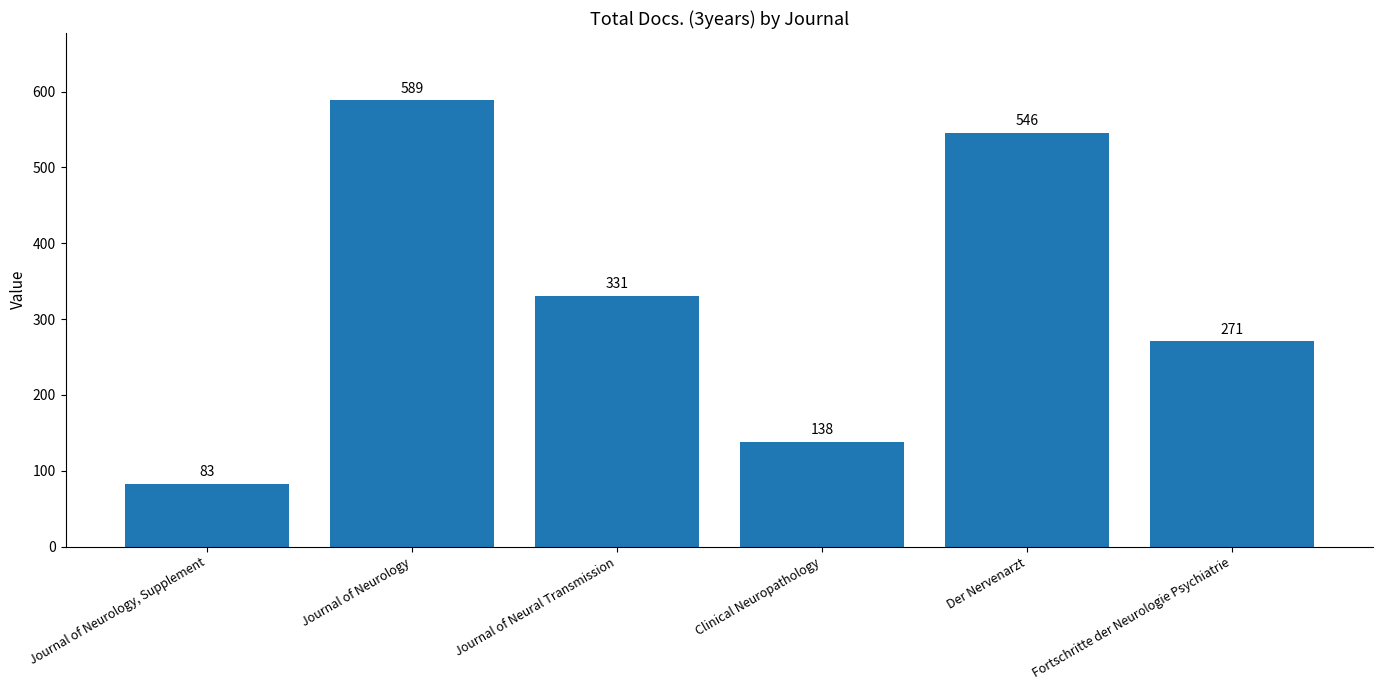

Read the value at Der Nervenarzt, to the nearest 10.

550